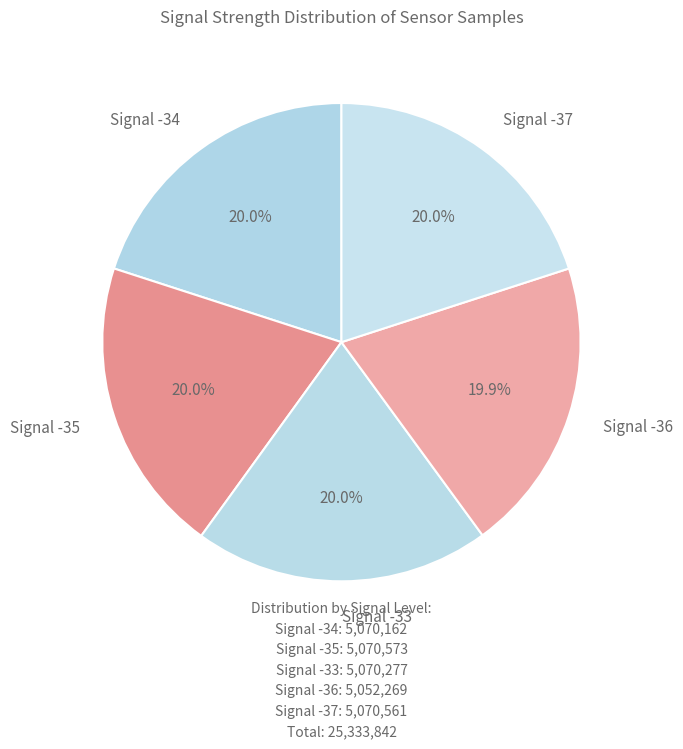

Does Signal -37 represent more than half of the total?

No